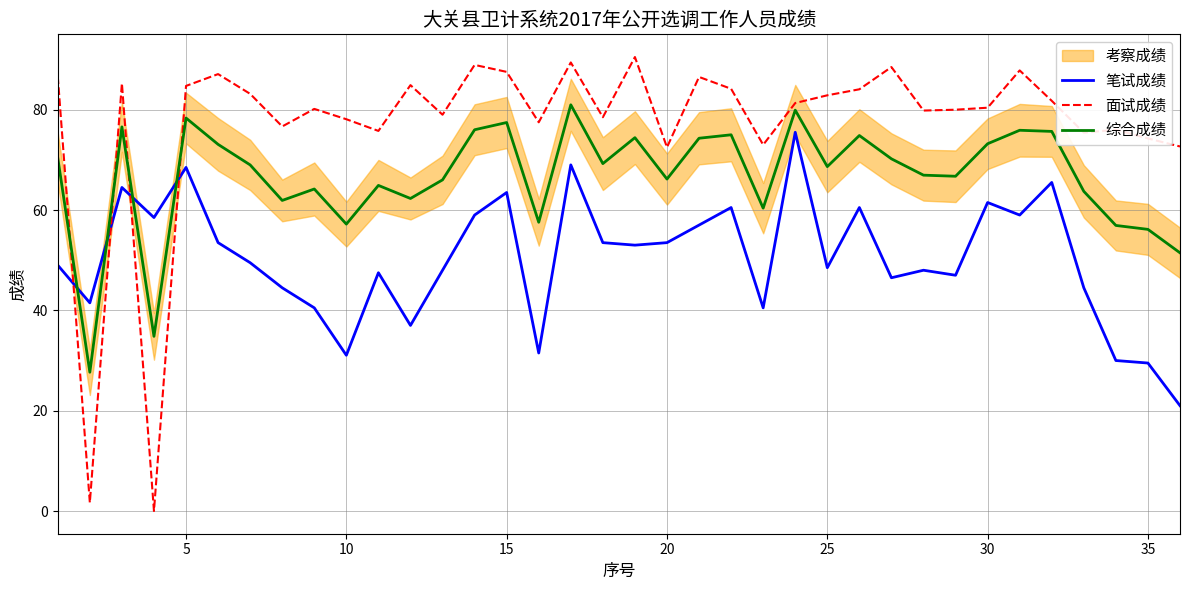

In 面试成绩, how many points are lower than both neighbors (excluding endpoints)?

11